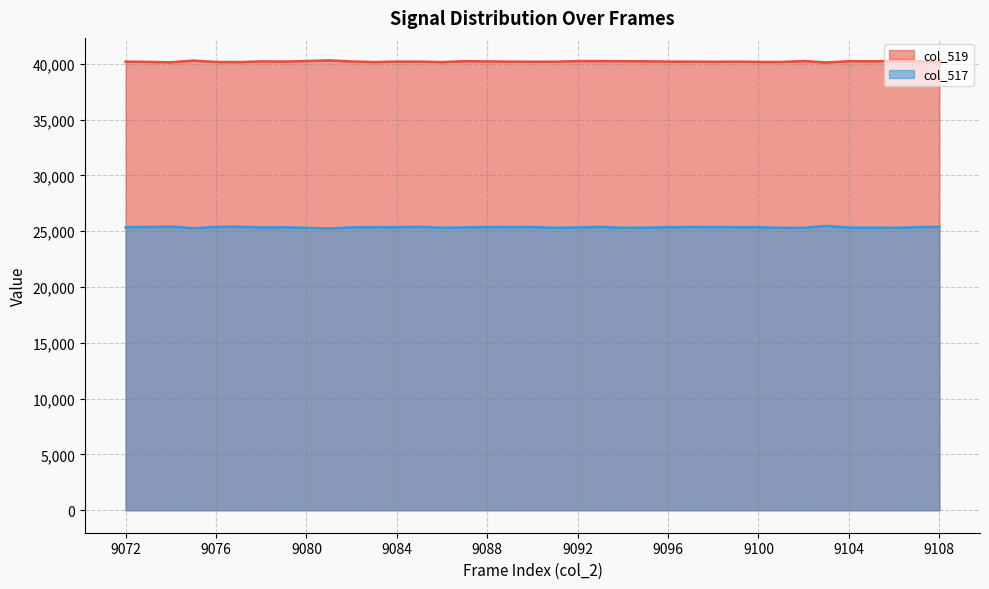

Where does the data first go above 40184?

9075